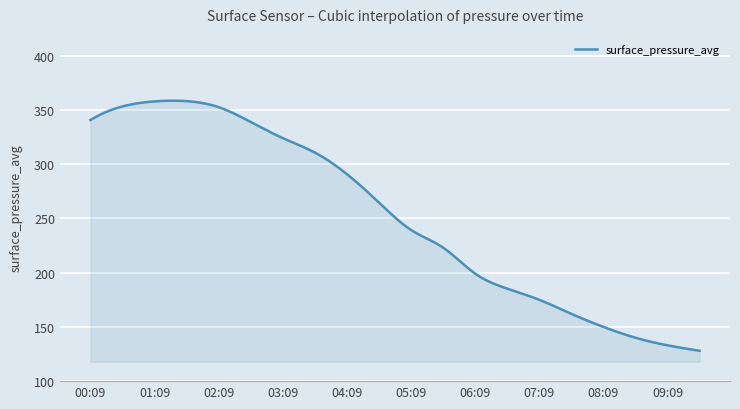

How many lines are shown in the chart?

1